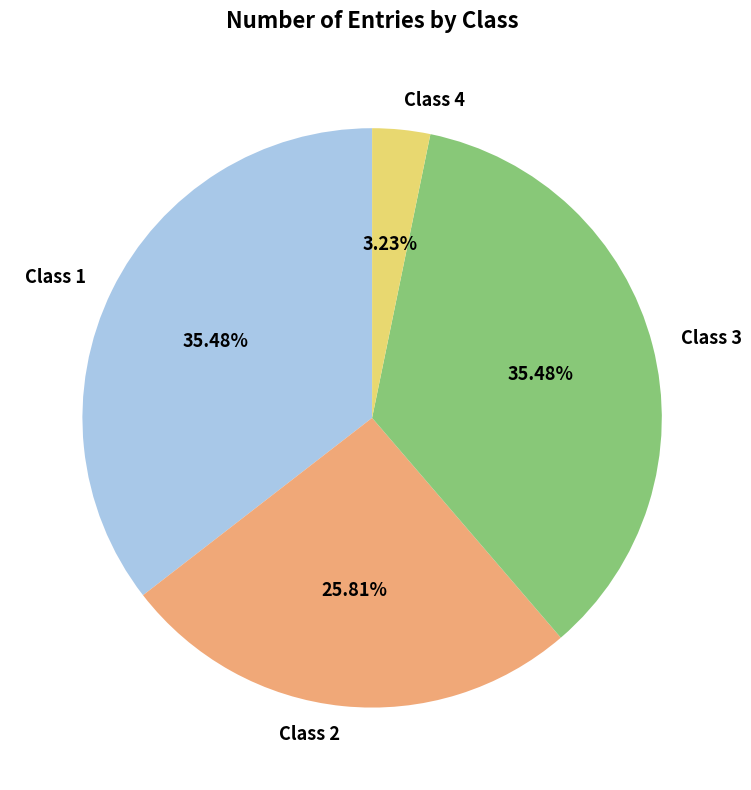

To the nearest percent, what portion does Class 4 represent?

3%